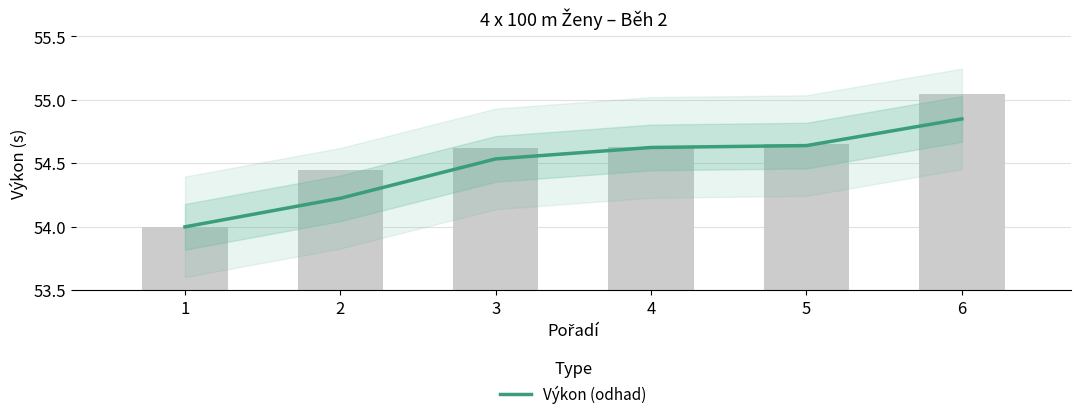

What is the change in value from 2 to 5?

+0.4